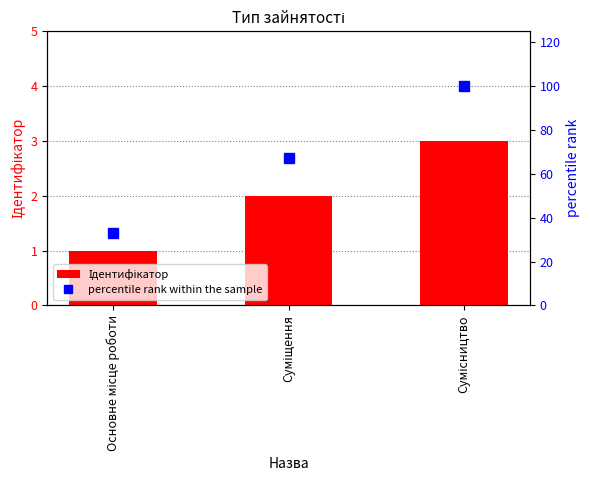

Rank the series by their maximum value, from highest to lowest.

percentile rank within the sample, Ідентифікатор